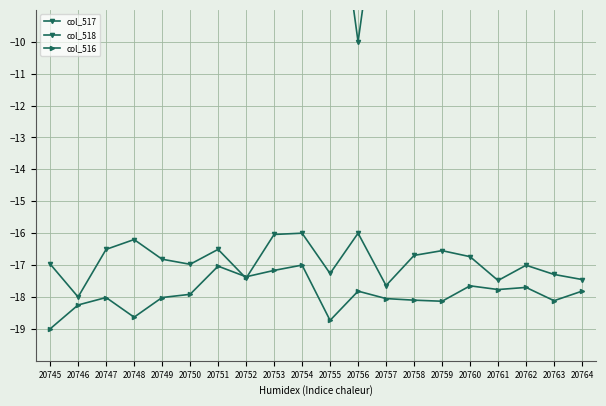

How many lines are shown in the chart?

3